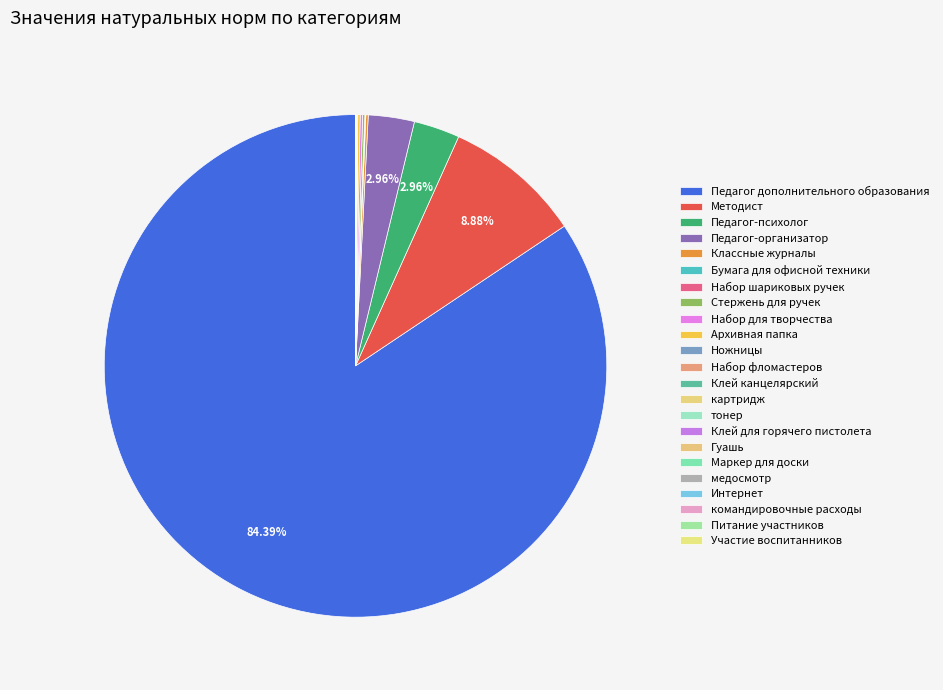

Count the number of slices in the pie.

23